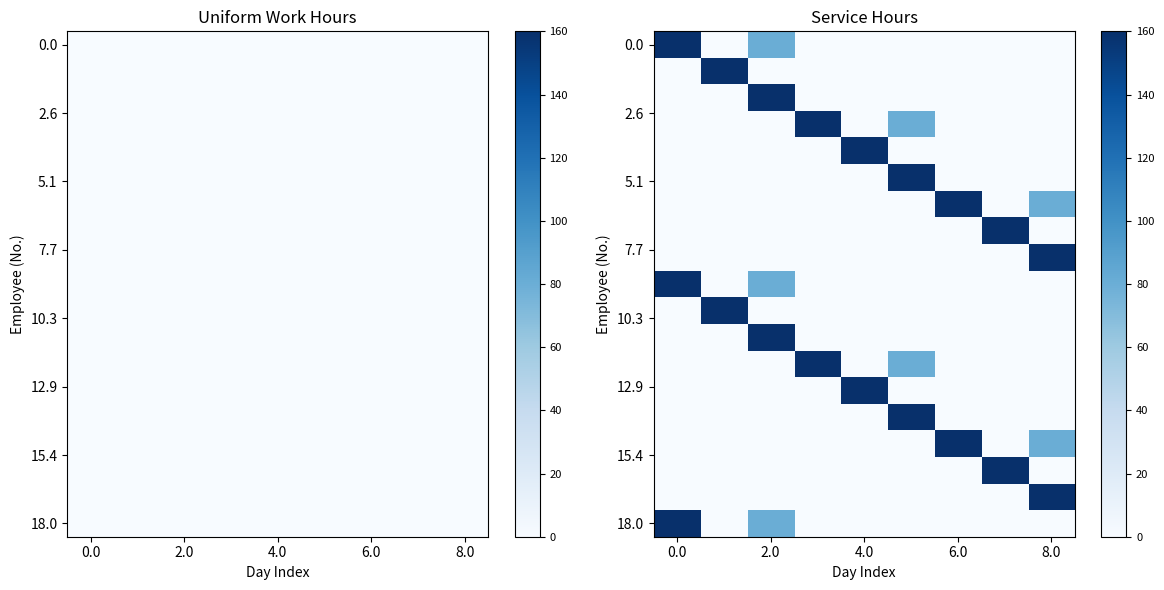

What is the total value across all series at 8?

480